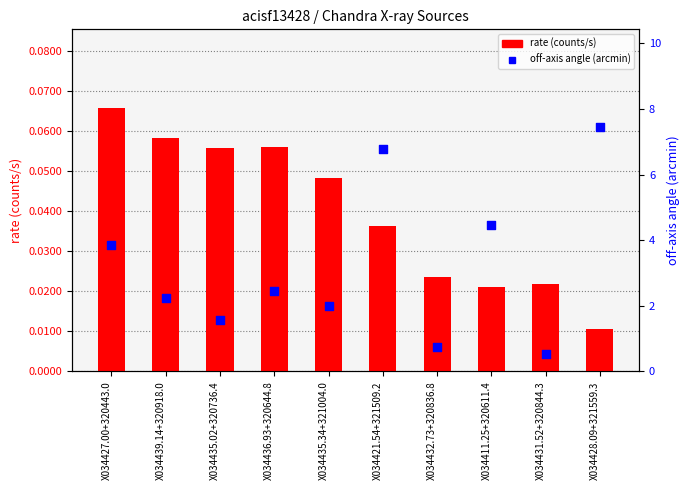

Which series reaches the maximum Y coordinate?

off-axis angle (arcmin)